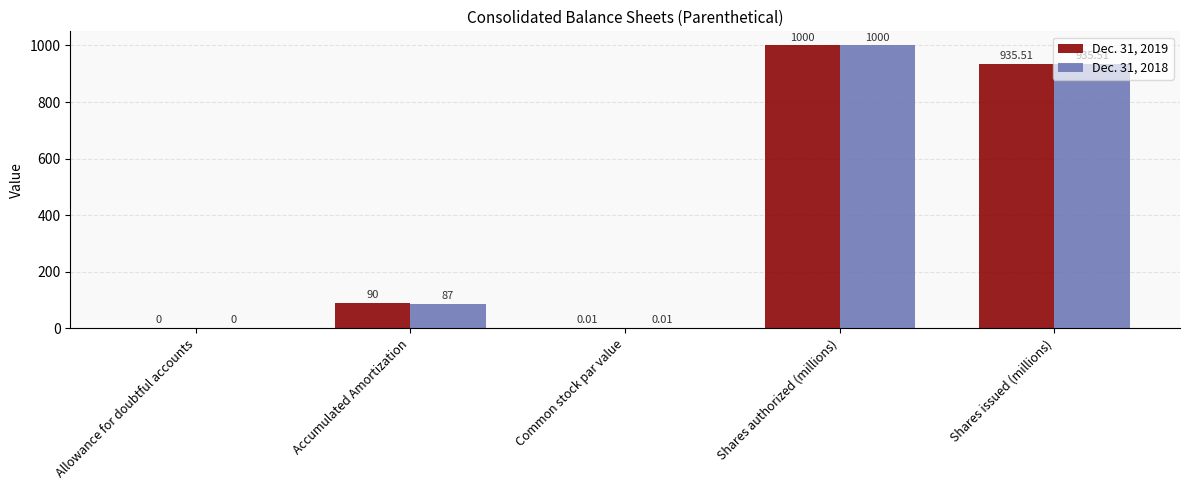

Which category has the highest value in the Dec. 31, 2018 series?

Shares authorized (millions)